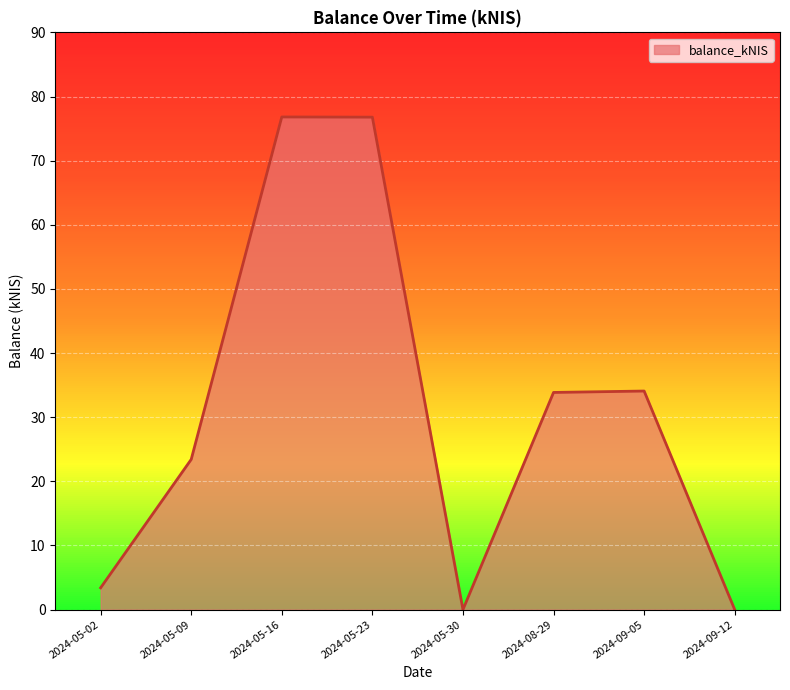

How many interior local peaks (higher than both neighbors) does the data have?

2